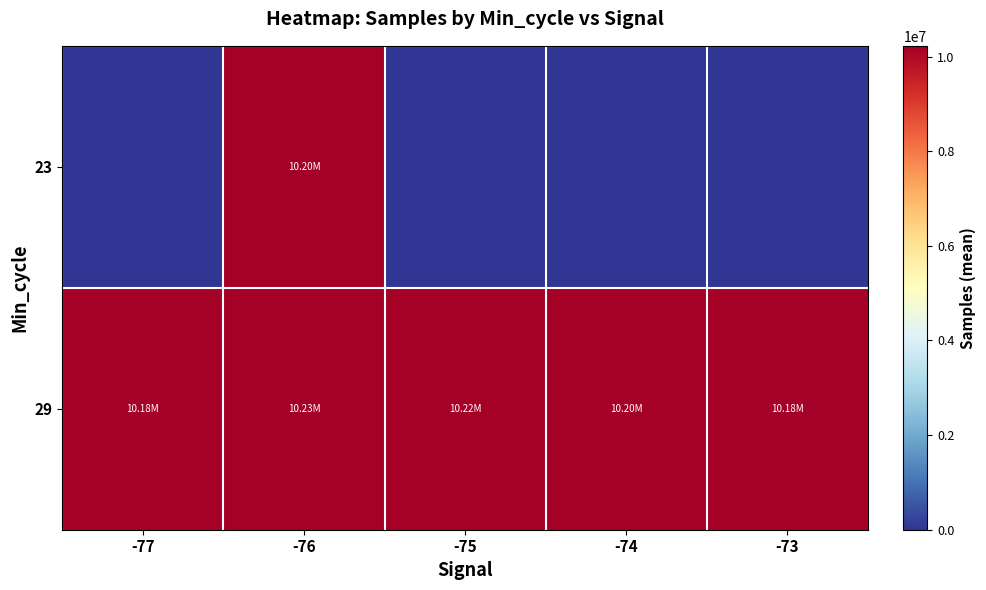

Which category has the lowest value across all series?

-77